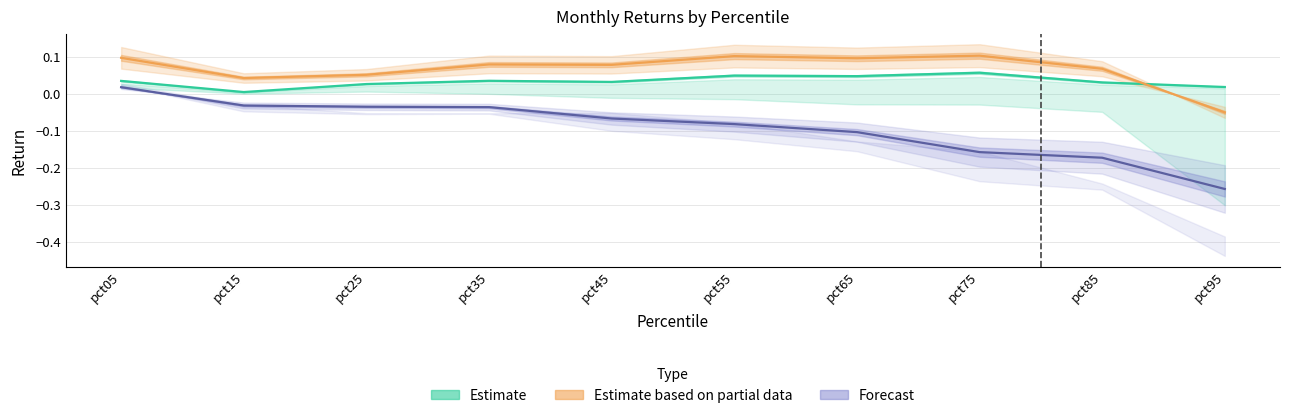

Rank the series by their maximum value, from lowest to highest.

Forecast, Estimate, Estimate based on partial data